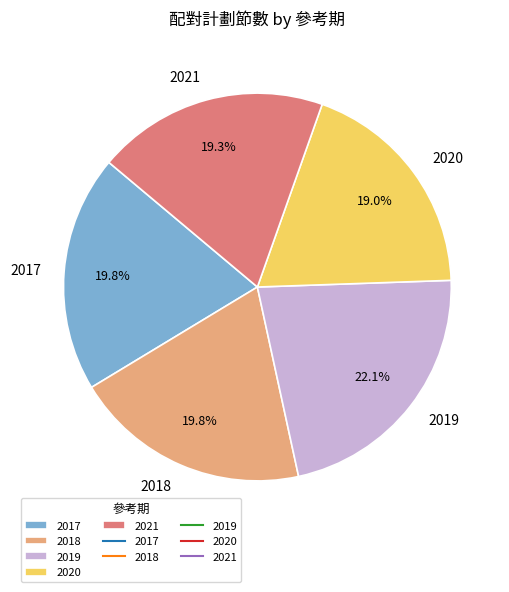

What is the largest slice in the pie chart?

2019